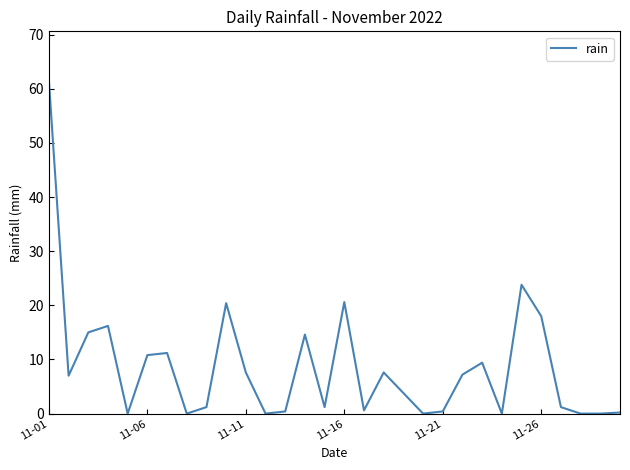

What is the difference between the maximum and minimum values?

61.4